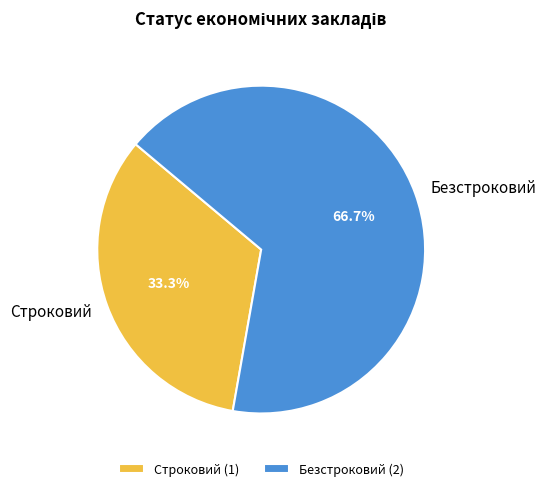

What is the smallest slice in the pie chart?

Строковий